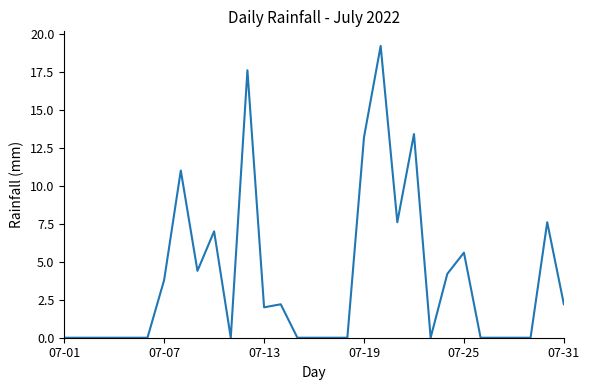

What is the difference between the maximum and minimum values?

19.2